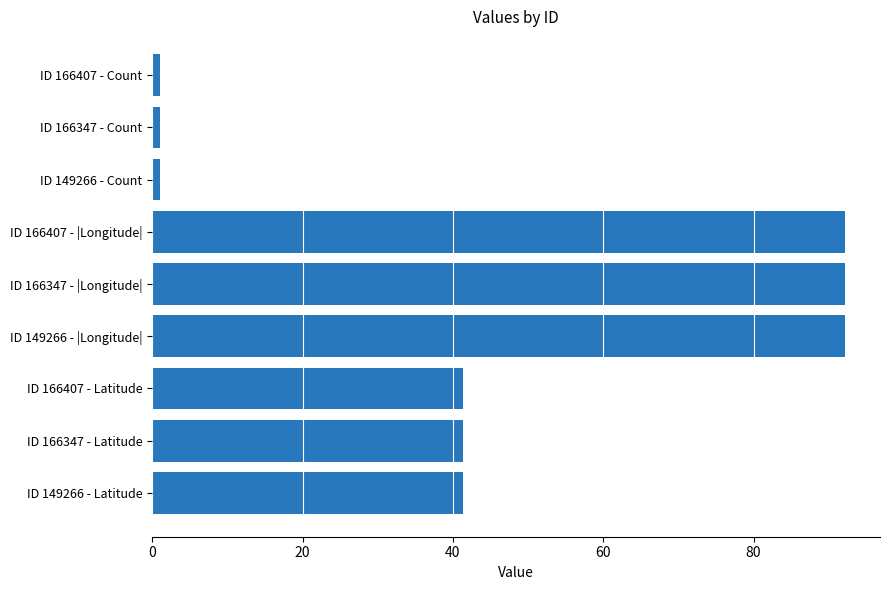

True or false: the data shows 41.4 at ID 166347 - Latitude.

True